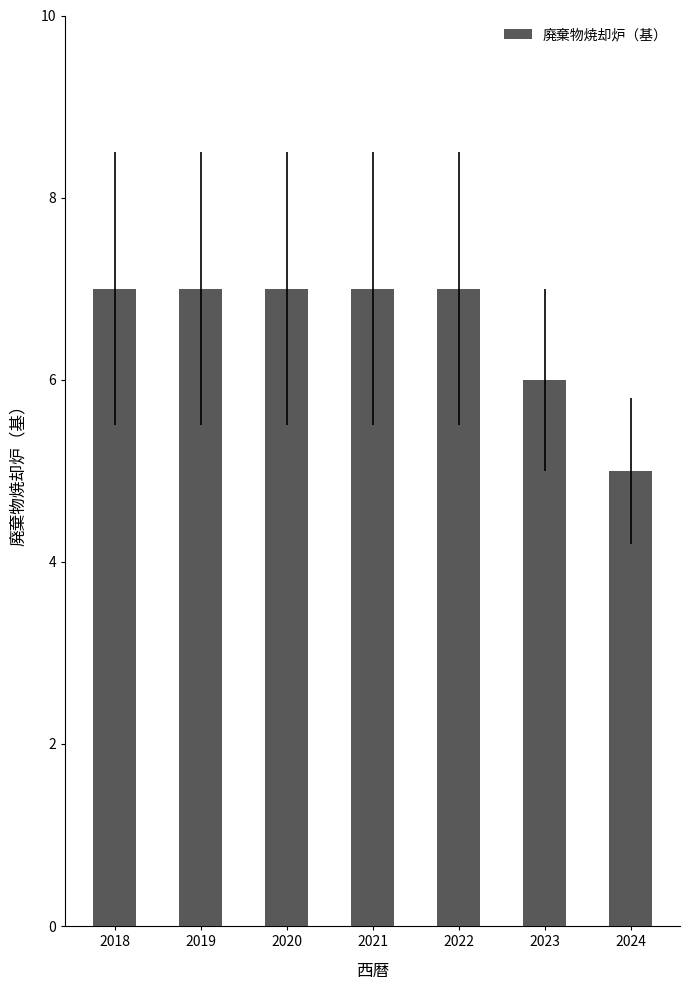

Where is the data nearest to the value 6?

2023